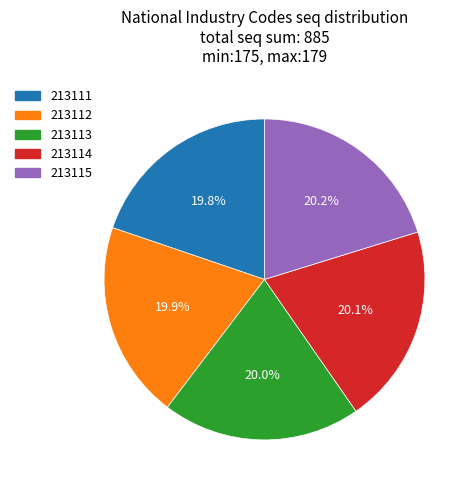

What portion of the pie excludes 213115?

79.8%